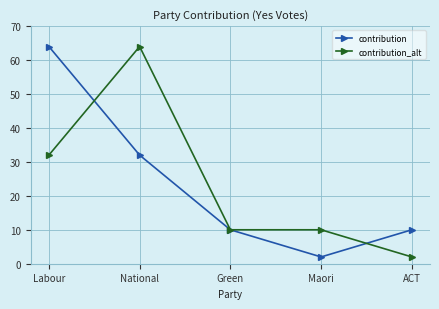

Reading left to right, what are all the values shown in this chart?

contribution: Labour=64	National=32	Green=10	Maori=2	ACT=10
contribution_alt: Labour=32	National=64	Green=10	Maori=10	ACT=2